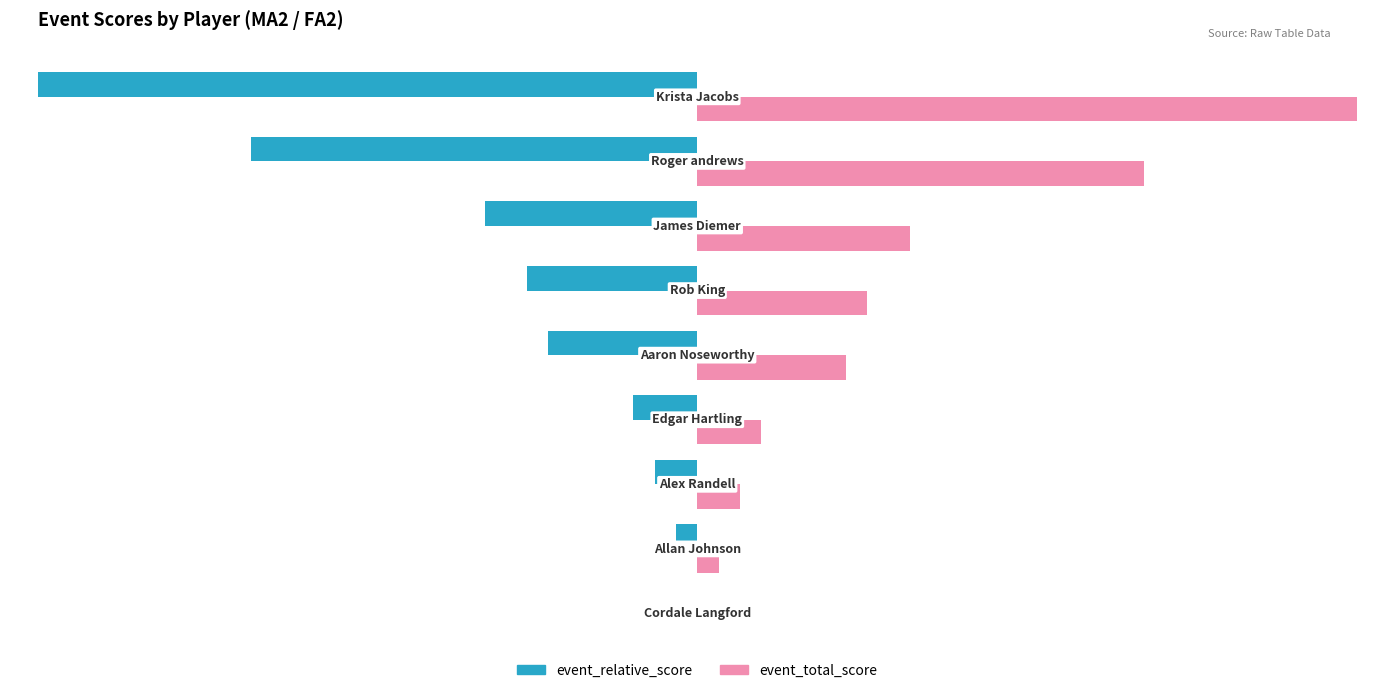

What is the maximum value for event_total_score?

0.5